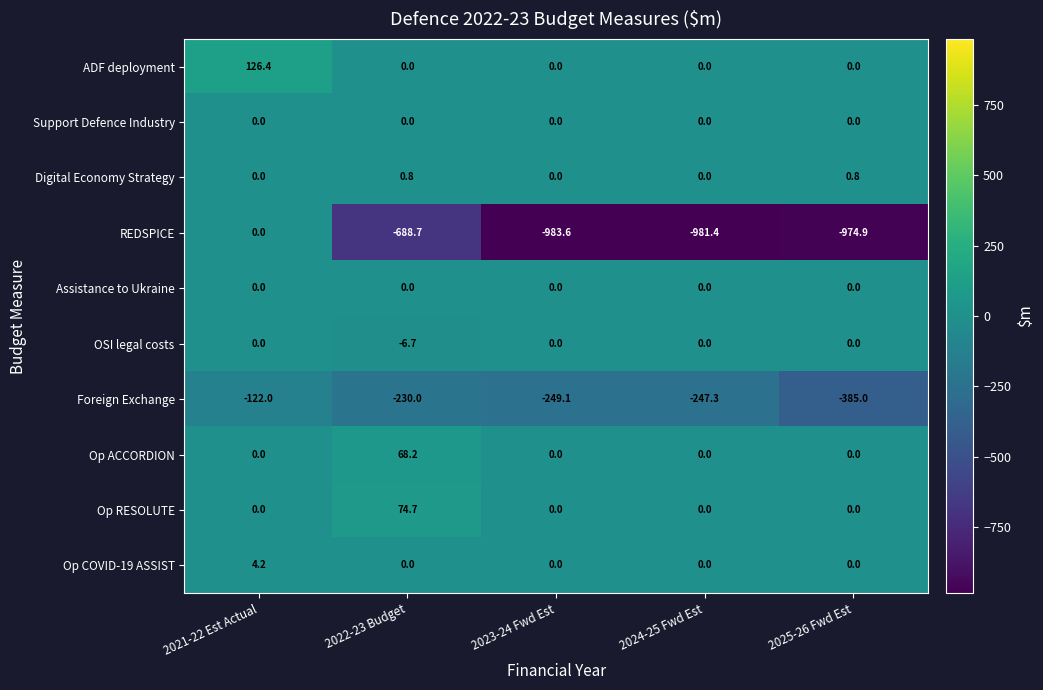

What is the total value across all series at 2021-22 Est Actual?

8.6